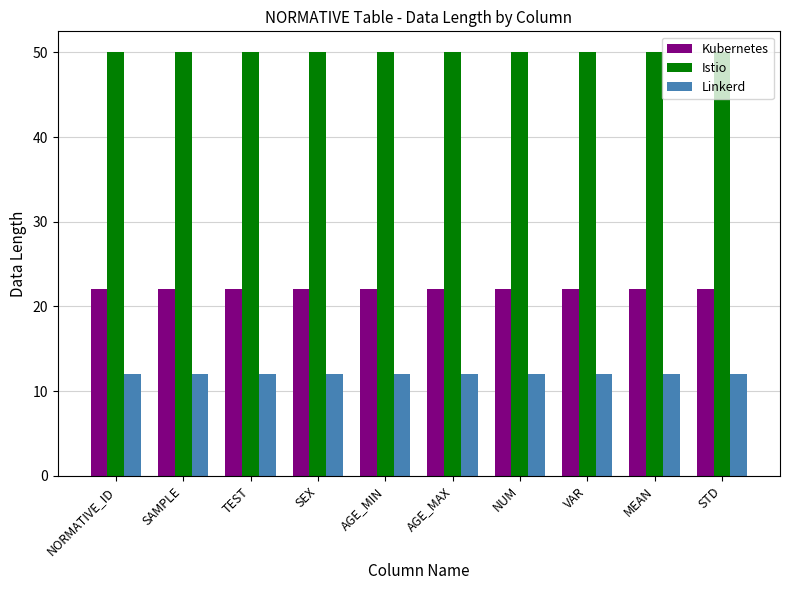

What is the approximate value of Kubernetes at VAR?

22